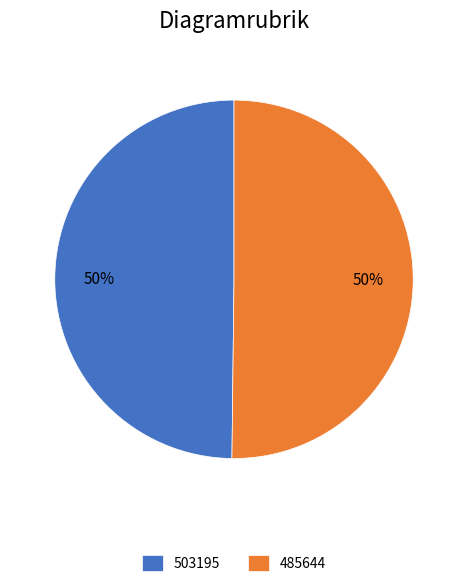

How many slices are in this pie chart?

2